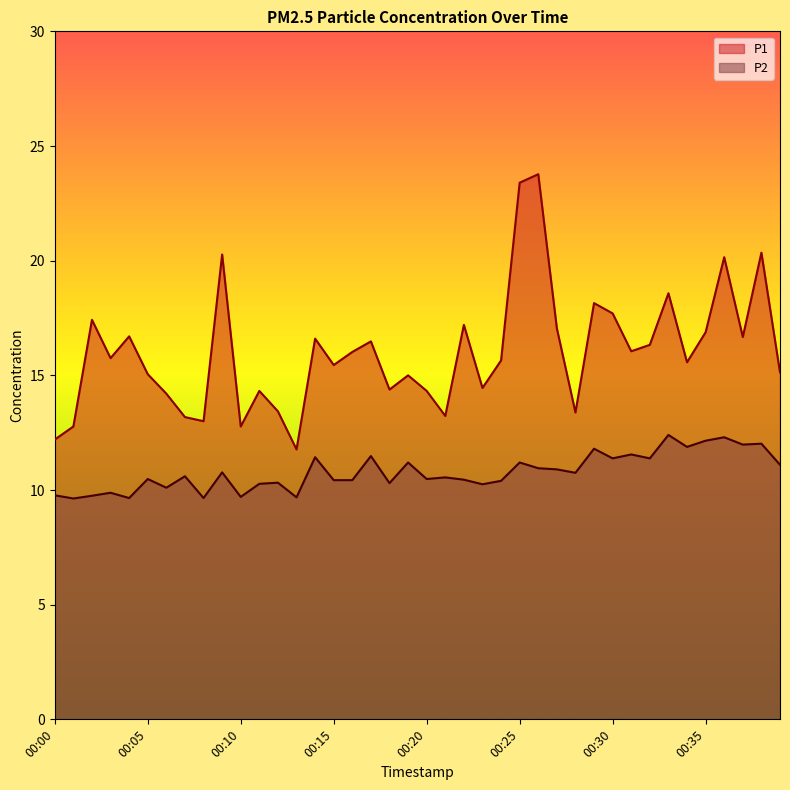

How many values in the P1 series exceed 15?

25